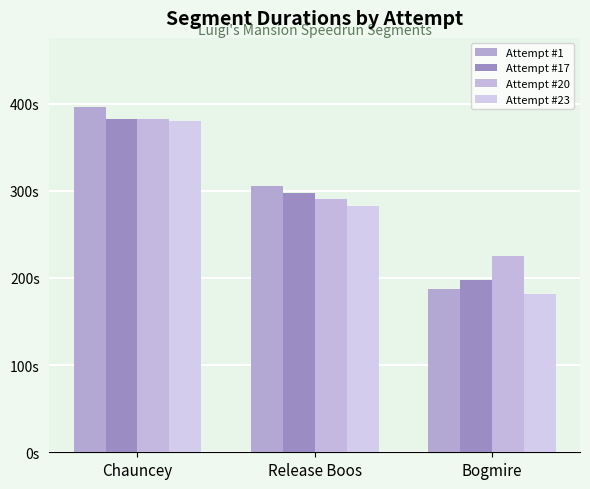

Between Chauncey and Release Boos, which series saw the biggest shift?

Attempt #23